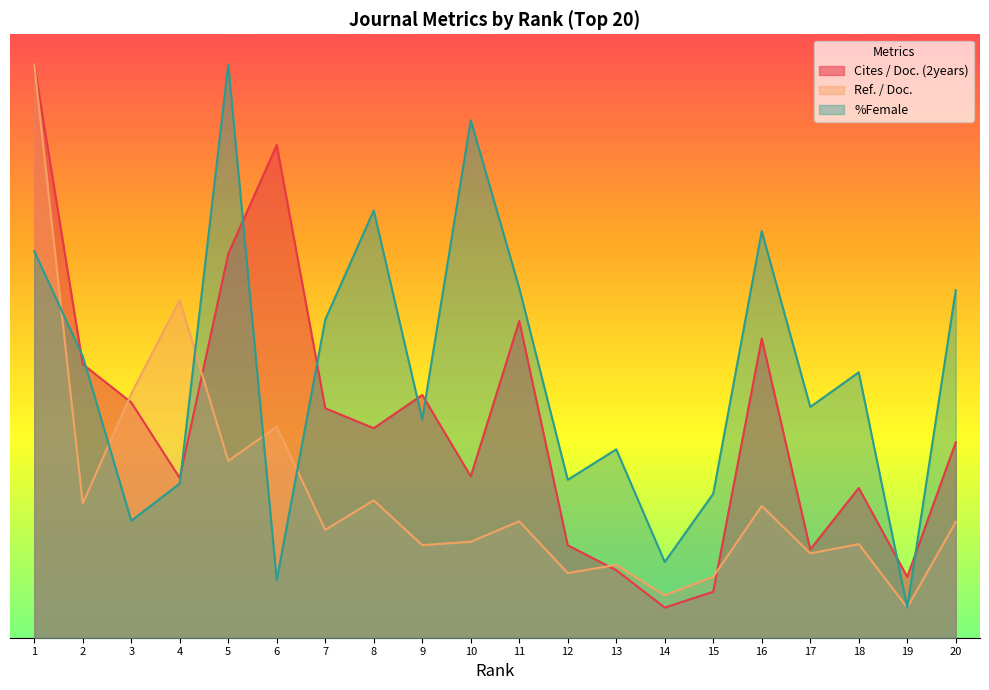

Reading left to right, what are all the values shown in this chart?

Cites / Doc. (2years): 95.0	45.3	39.0	26.5	63.6	81.7	38.0	34.7	40.2	26.7	52.5	15.3	11.2	5.0	7.6	49.6	14.6	24.8	10.1	32.4
Ref. / Doc.: 95.0	22.2	40.4	56.0	29.3	35.0	17.9	22.8	15.3	15.9	19.3	10.7	12.1	7.0	10.1	21.8	14.0	15.5	5.0	19.2
%Female: 64.1	46.6	19.4	25.6	95.0	9.5	52.7	70.8	36.2	85.7	58.0	26.2	31.2	12.6	23.9	67.4	38.2	44.0	5.0	57.6